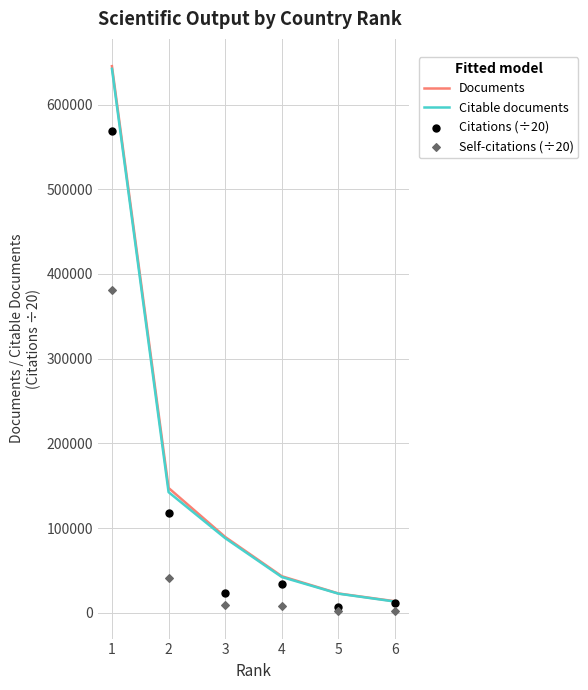

What are all the series names shown in the legend?

Documents, Citable documents, Citations (÷20), Self-citations (÷20)